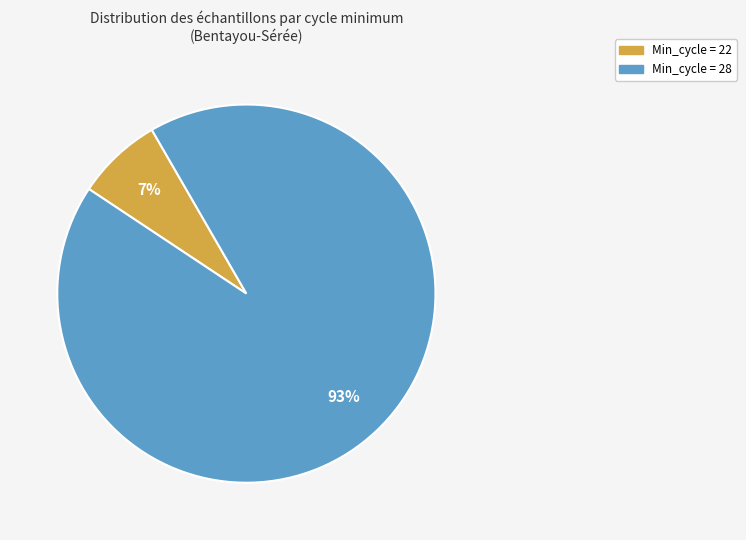

Does any single category account for the majority?

Yes